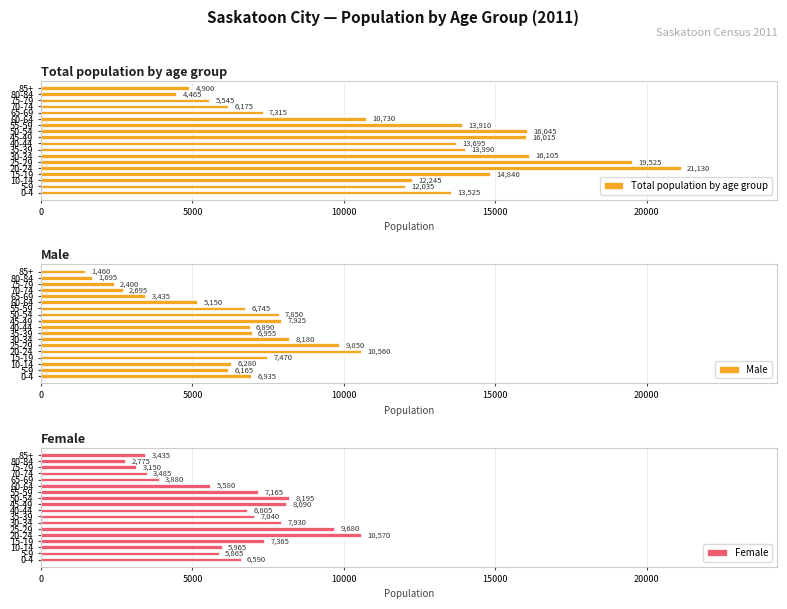

What is the value of the Female bar at the 16th from the left?

3150